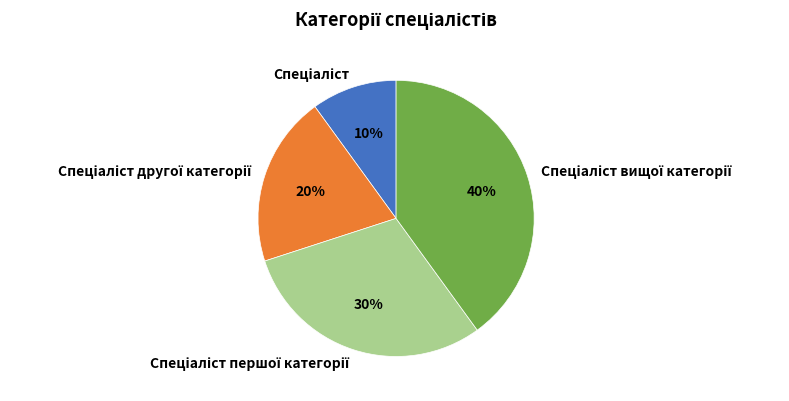

To the nearest percent, what is the average slice percentage?

25%